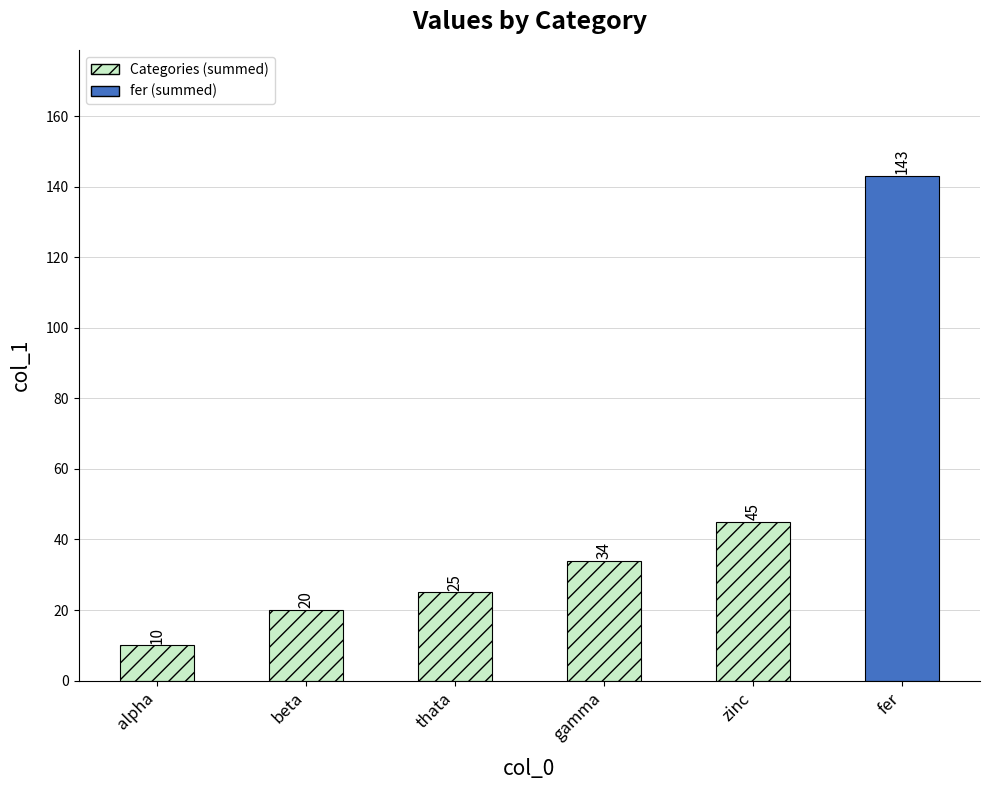

Approximately how many times larger is the value at fer compared to alpha?

14.3